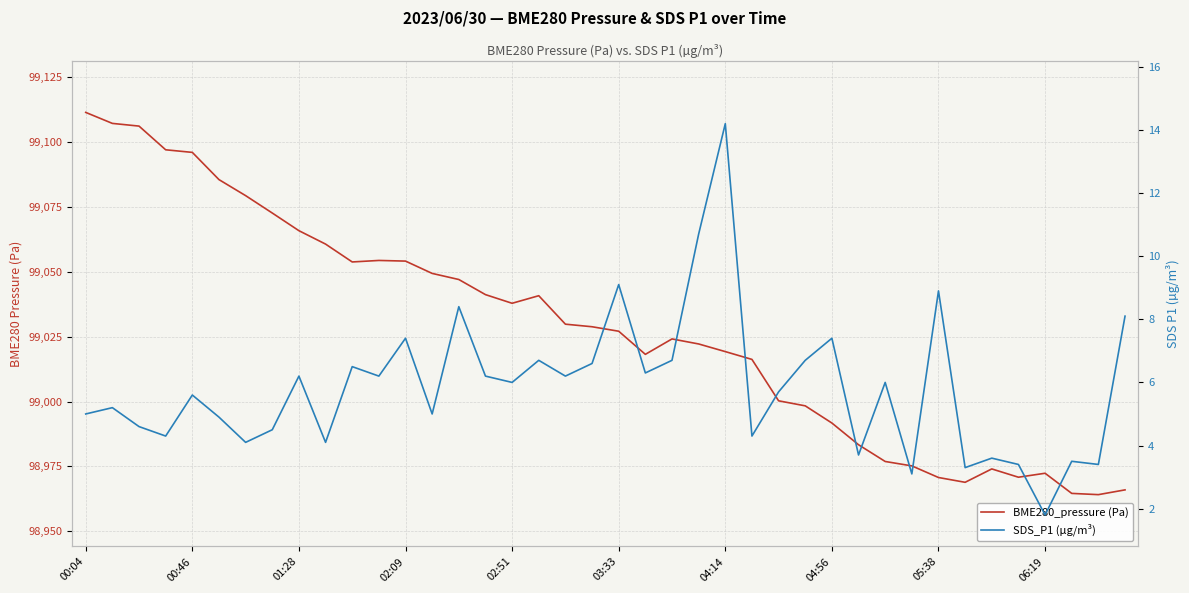

At which category does BME280_pressure (Pa) reach its first local peak?

11